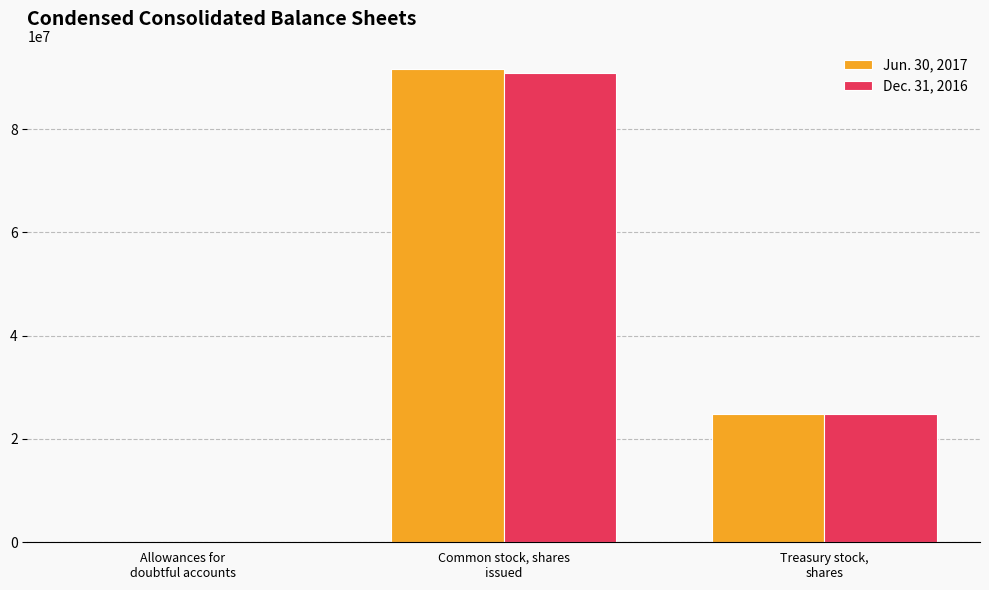

Reading left to right, list all the values displayed in this chart.

Jun. 30, 2017: 5158	91538345	24870000
Dec. 31, 2016: 4701	90952185	24867000